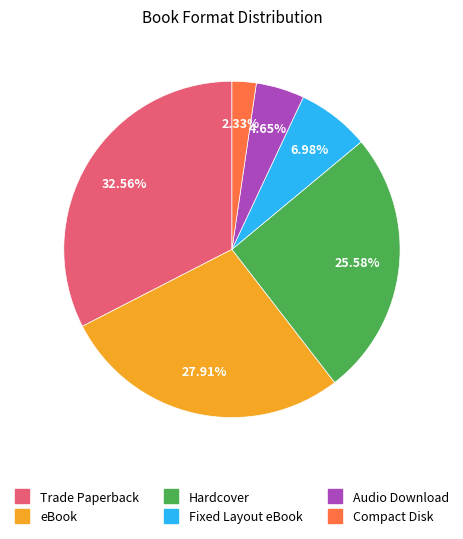

Does eBook account for over 50% of the chart?

No